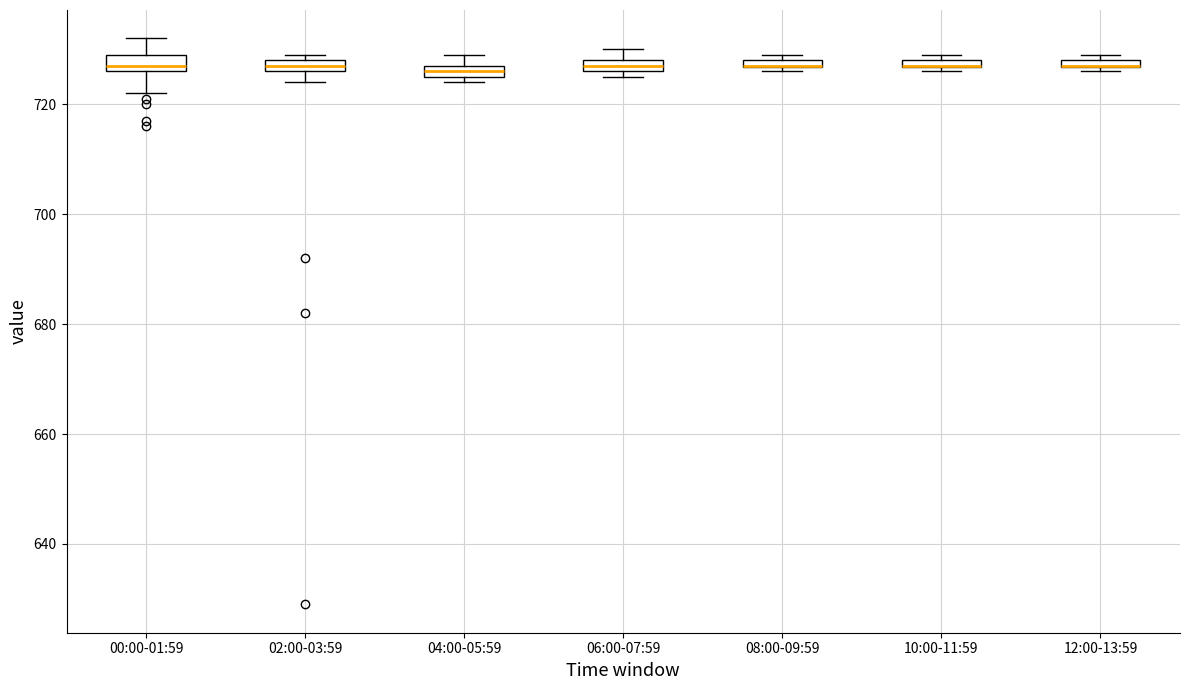

Where is the upper edge of the box for 08:00-09:59 on the y-axis? The values are not printed on the chart, so give them approximately, as read against the axis.

728